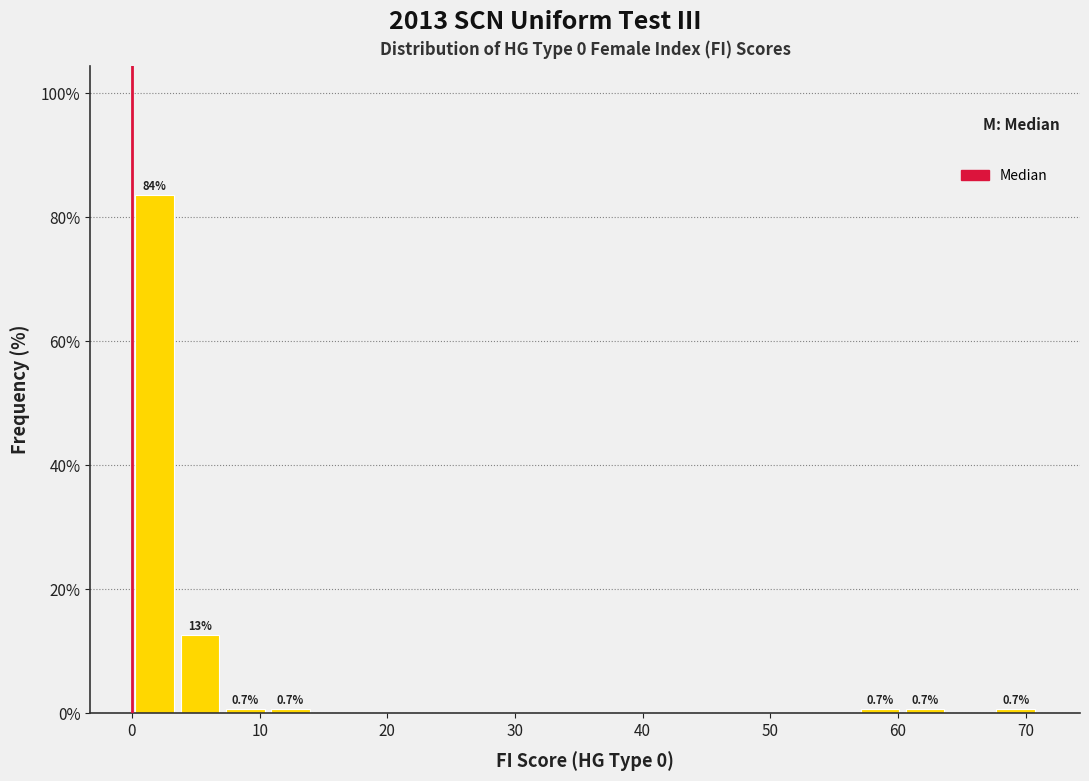

Around what value on the x-axis is the tallest bar? Give the approximate position of its centre, as read against the axis.

2